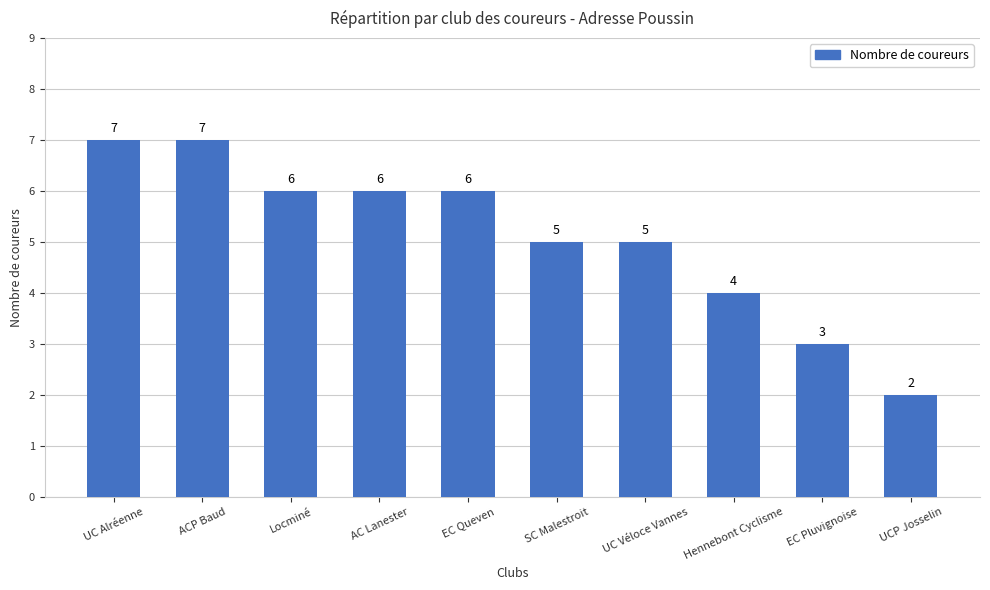

What is the difference between the second highest and second lowest values?

4